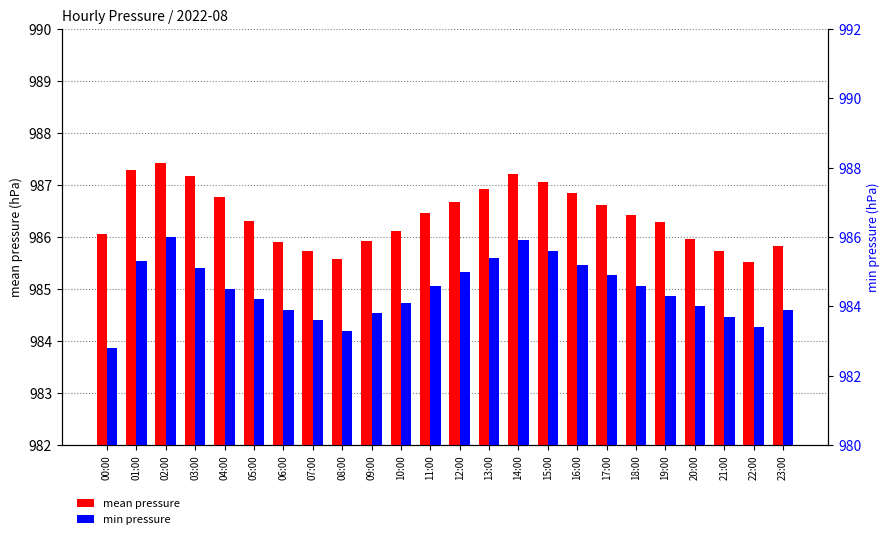

List the series in order of their overall mean, highest first.

mean pressure, min pressure